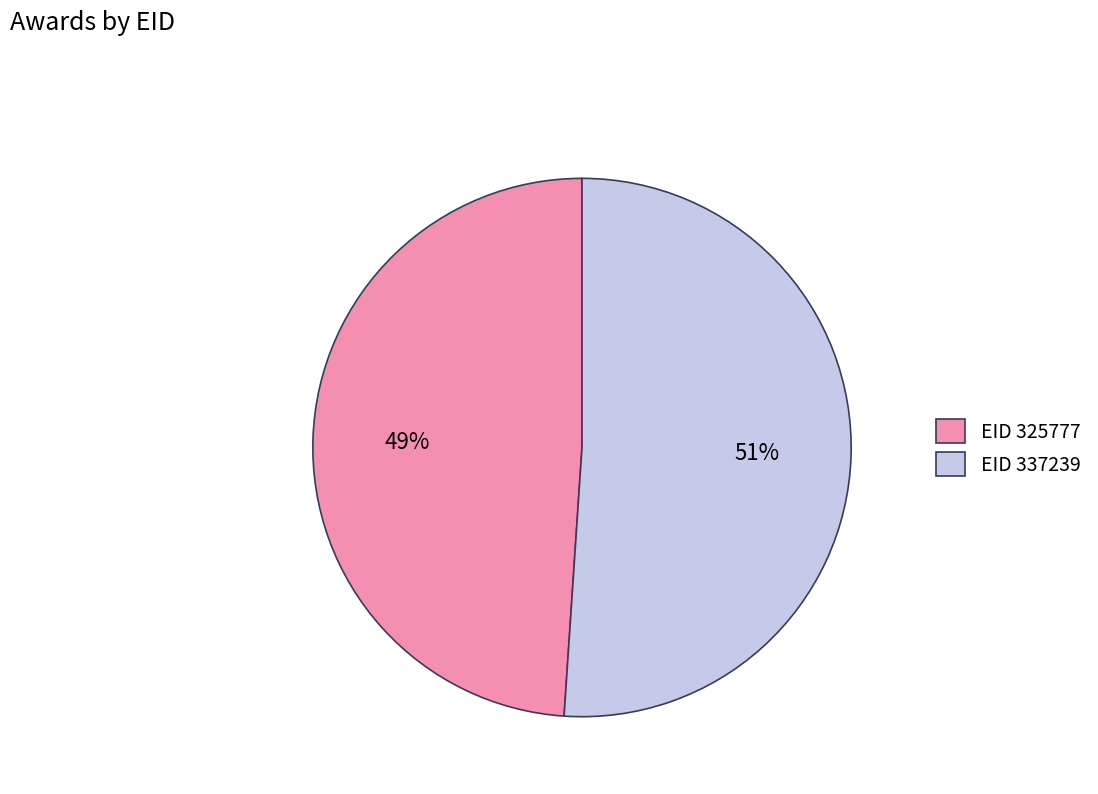

To the nearest percent, what percentage of the pie is EID 337239?

51%